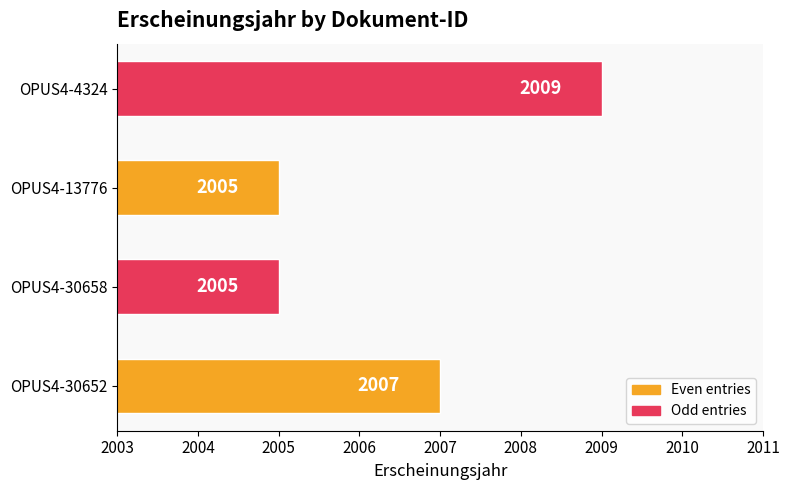

At which label is the value closest to 2007?

OPUS4-30652